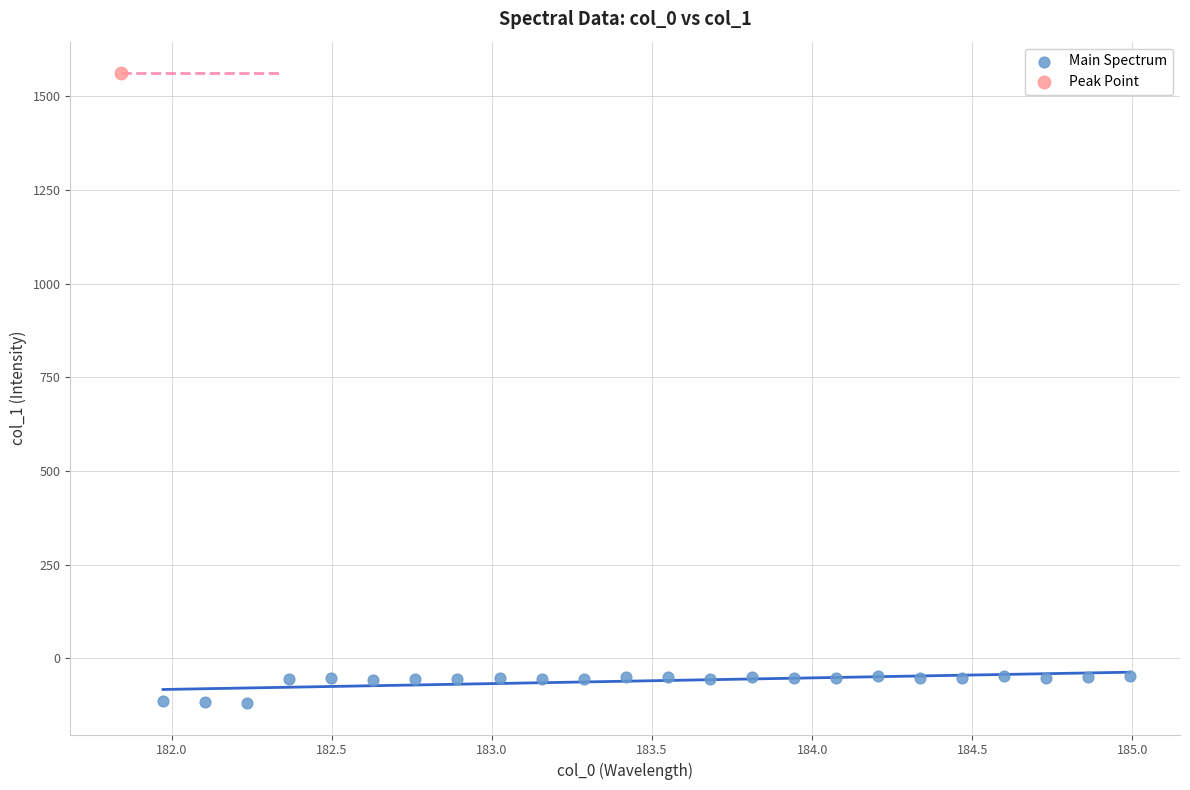

What are all the series names shown in the legend?

Main Spectrum, Peak Point